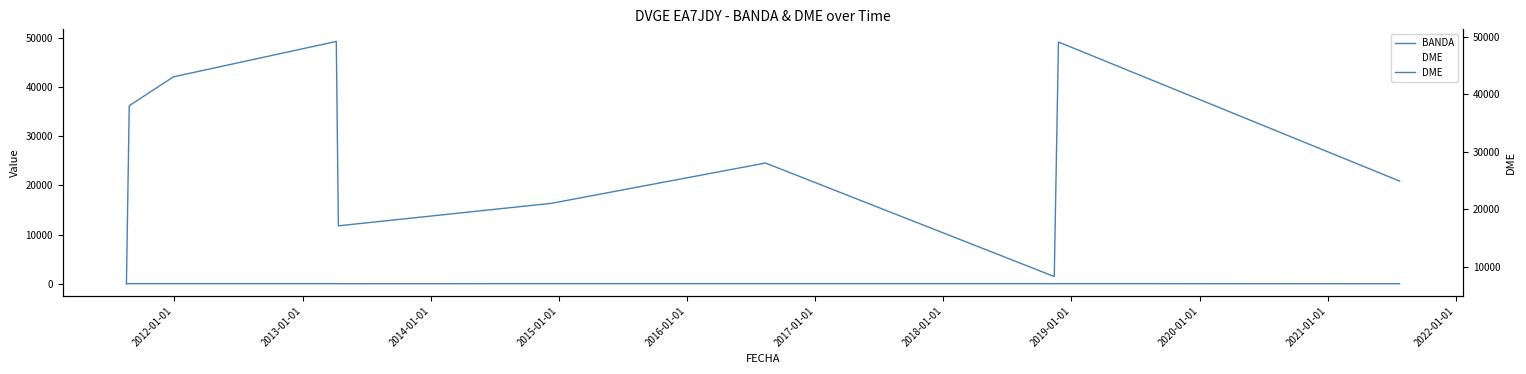

How many data points in DME are above 28040?

4